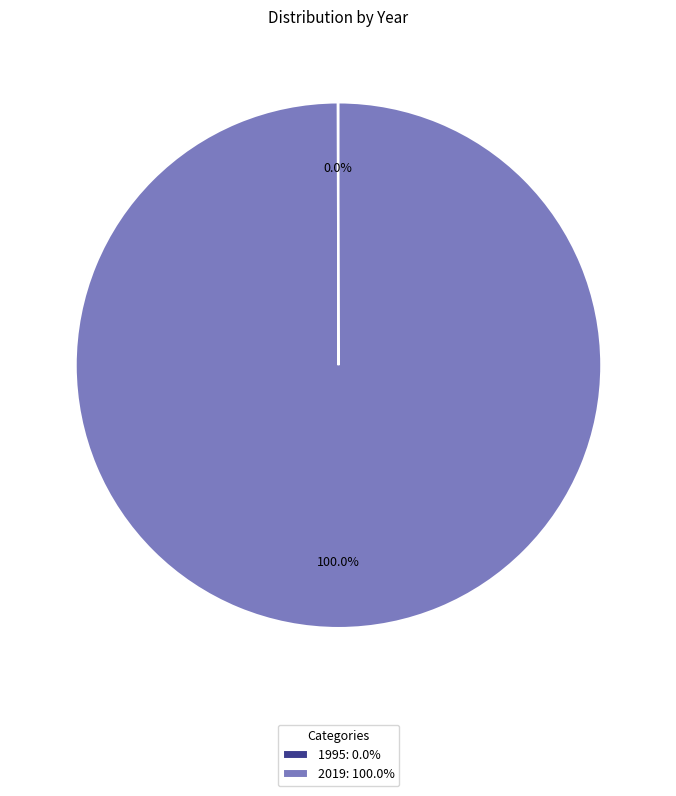

What is the majority slice?

2019